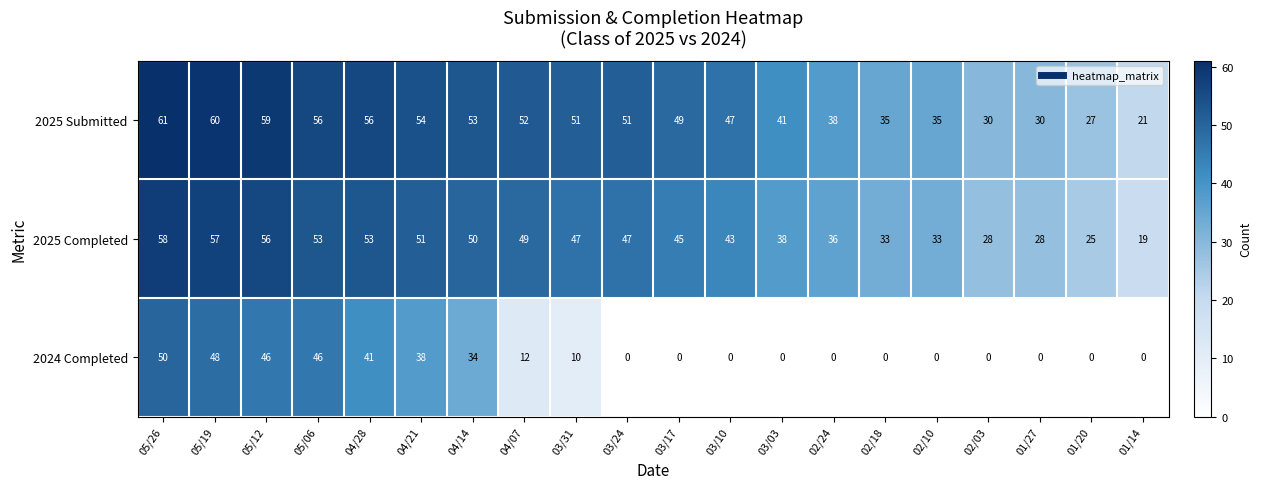

What is the difference between the 2025 Completed values at 01/20 and 02/18?

8